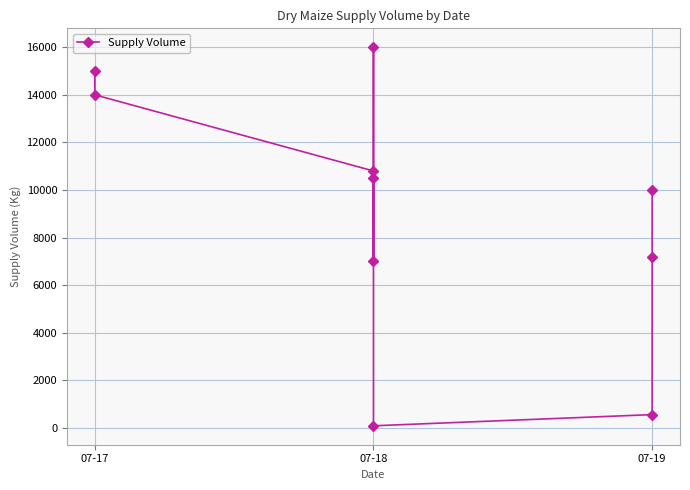

What is the difference between the maximum and minimum values?

15910